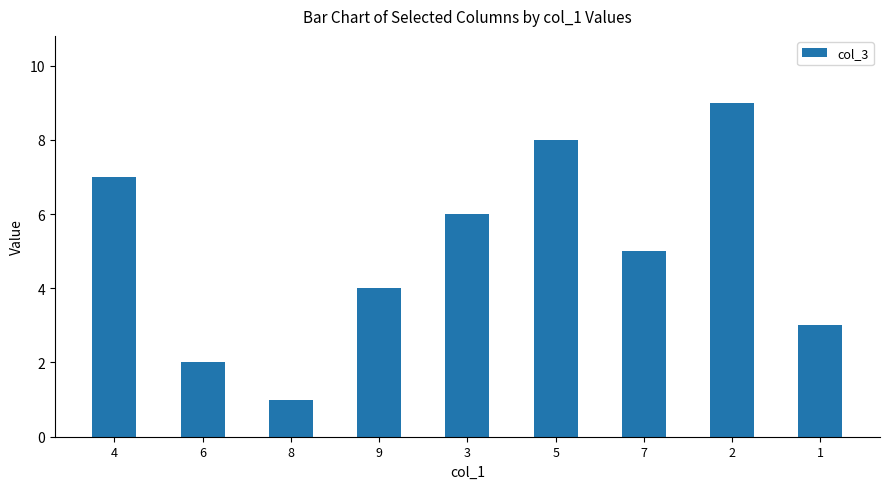

What position from the left is 1?

9